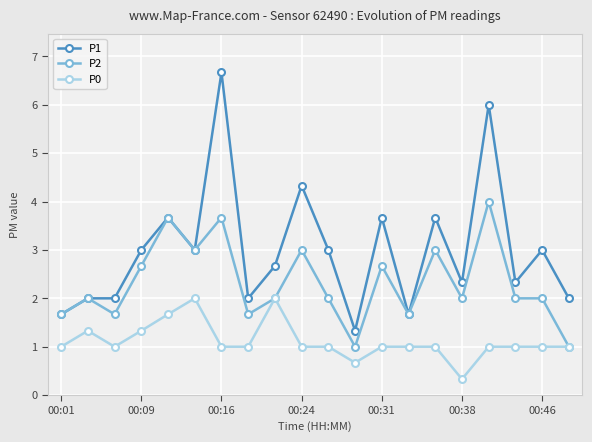

What is the value of the P2 point at the 18th from the left?

2.0